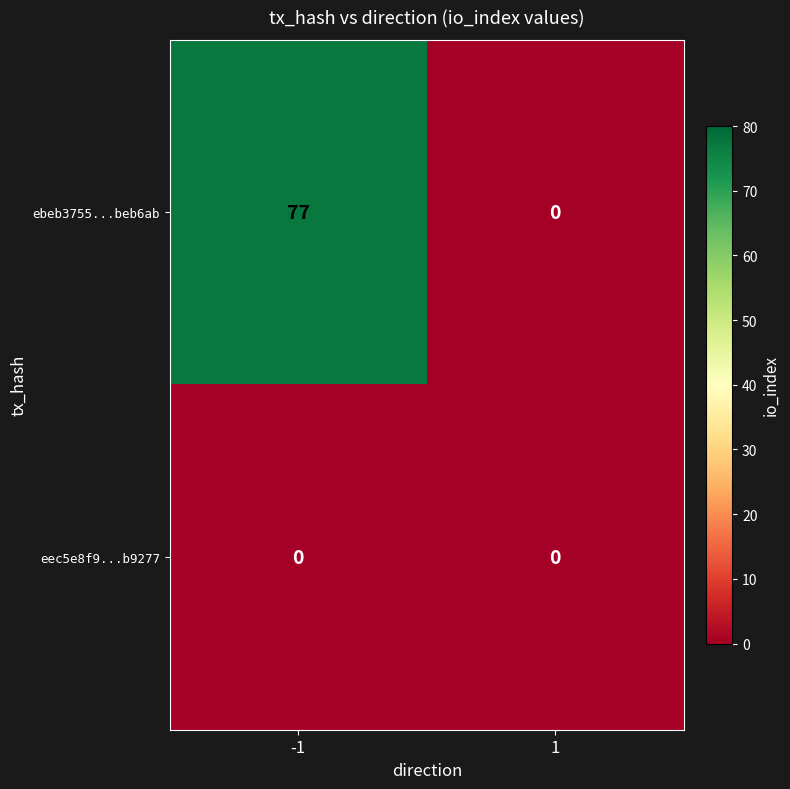

Rank the categories by ebeb3755...beb6ab value from lowest to highest.

1, -1